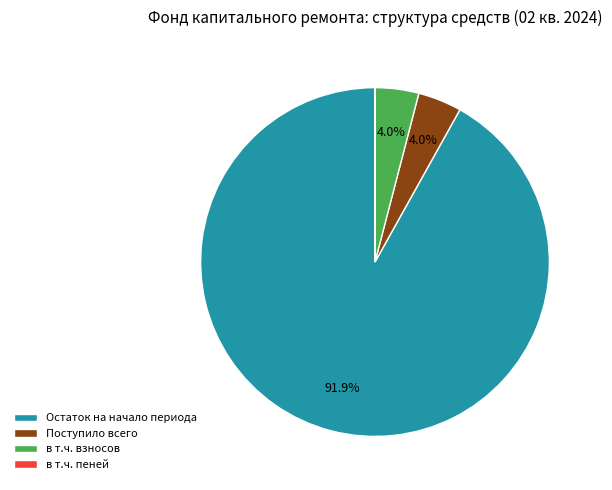

Do Поступило всего and Остаток на начало периода together represent more than half of the pie?

Yes